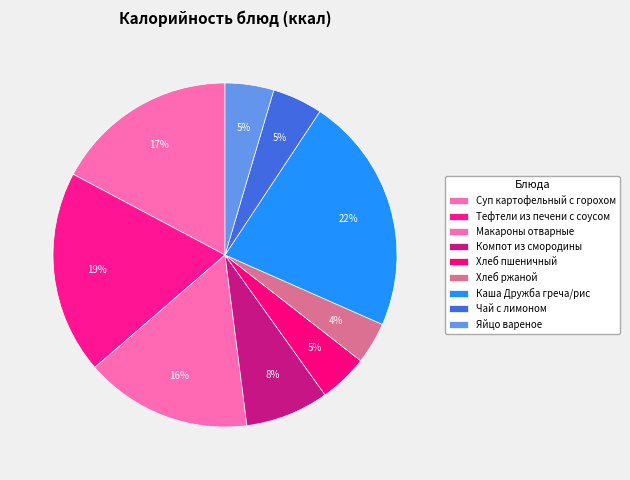

To the nearest percent, what is the average slice percentage?

11%